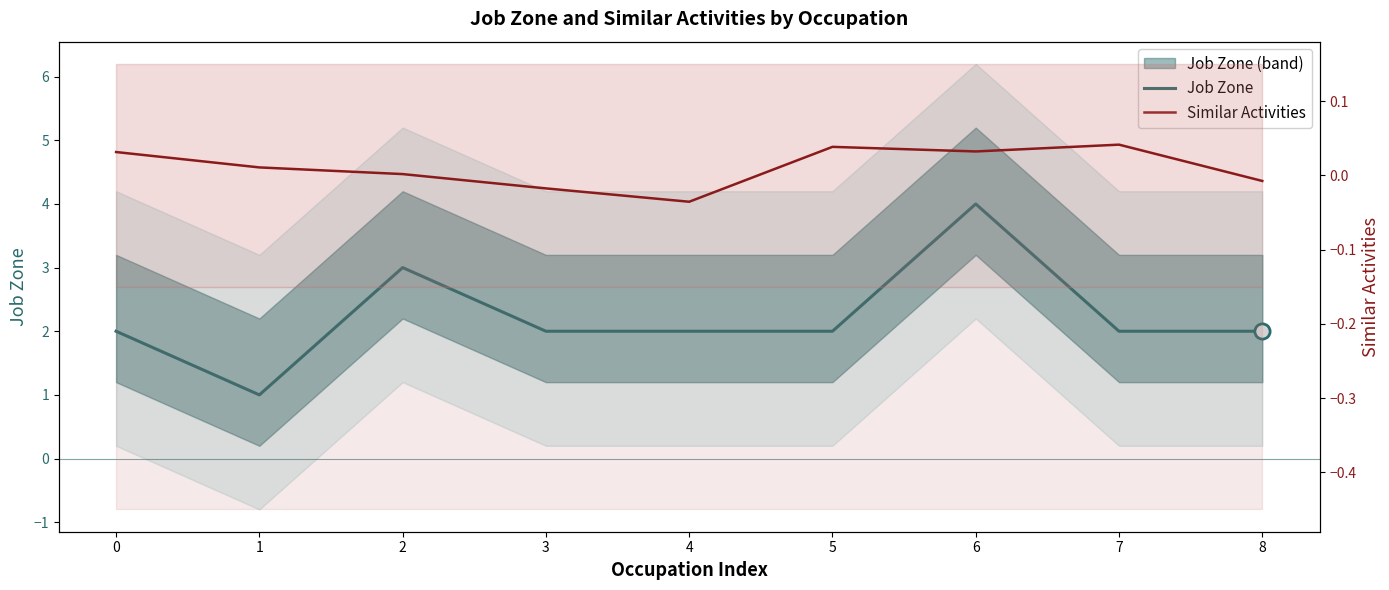

What are all the series names shown in the legend?

Job Zone, Similar Activities